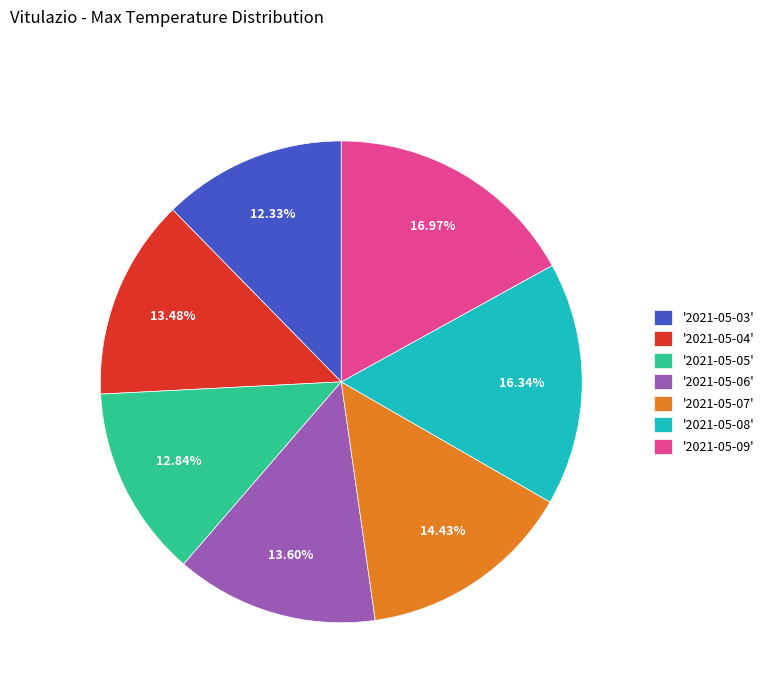

Does any single category account for the majority?

No